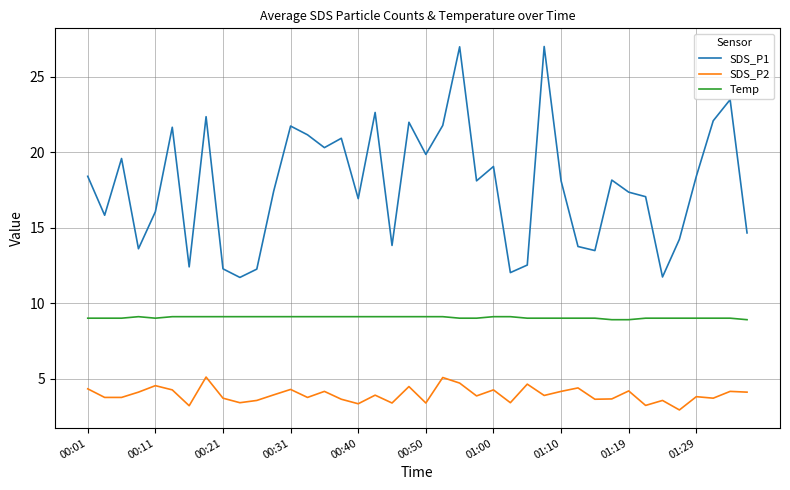

Which series has the largest total across all categories?

SDS_P1